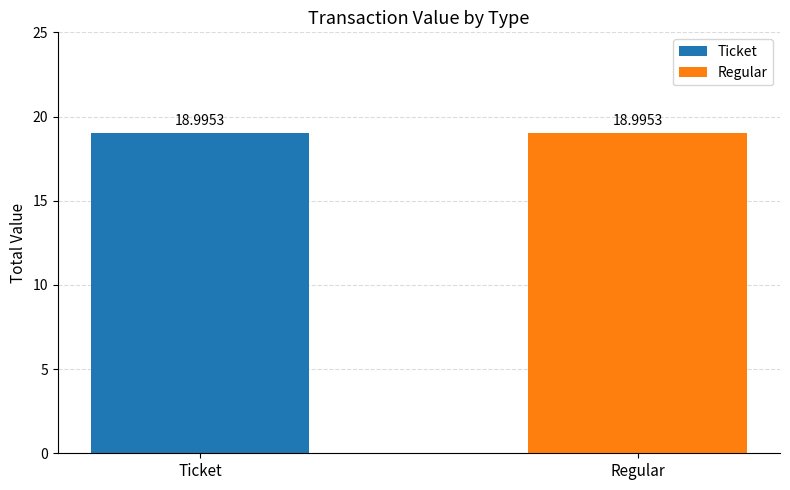

What is the total value across all series at Regular?

18.9